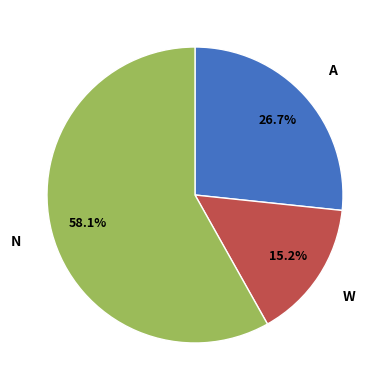

Does any single category account for the majority?

Yes